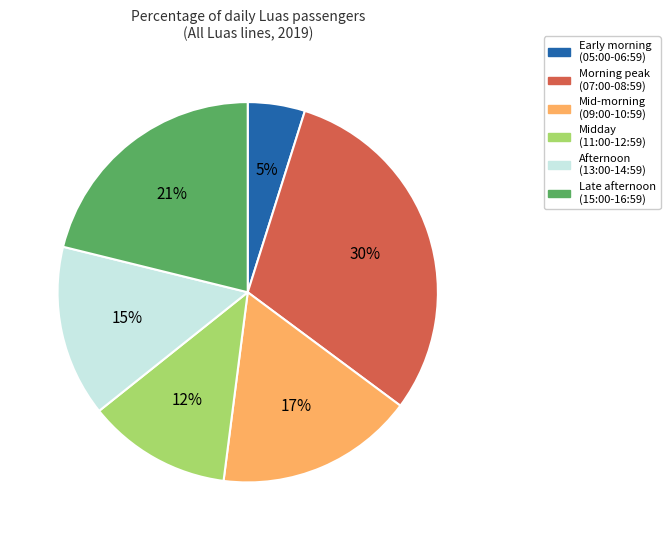

To the nearest percent, what portion does Midday (11:00-12:59) represent?

12%